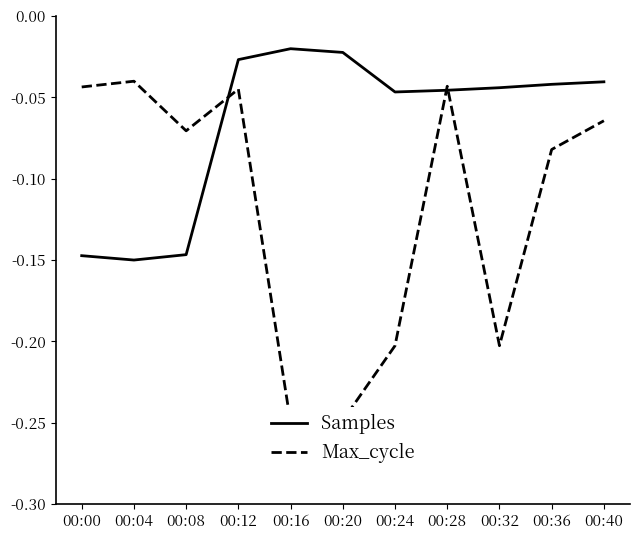

Which series has the widest spread of values?

Max_cycle